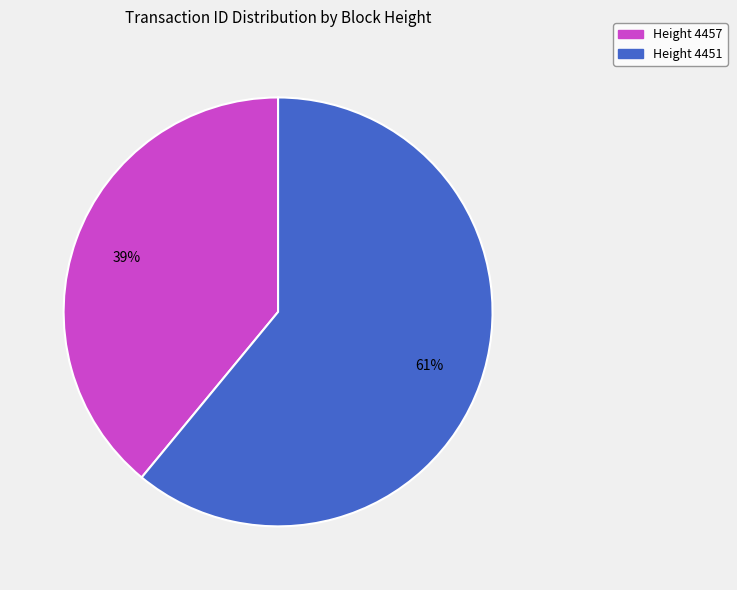

Which has a higher value, Height 4457 or Height 4451?

Height 4451